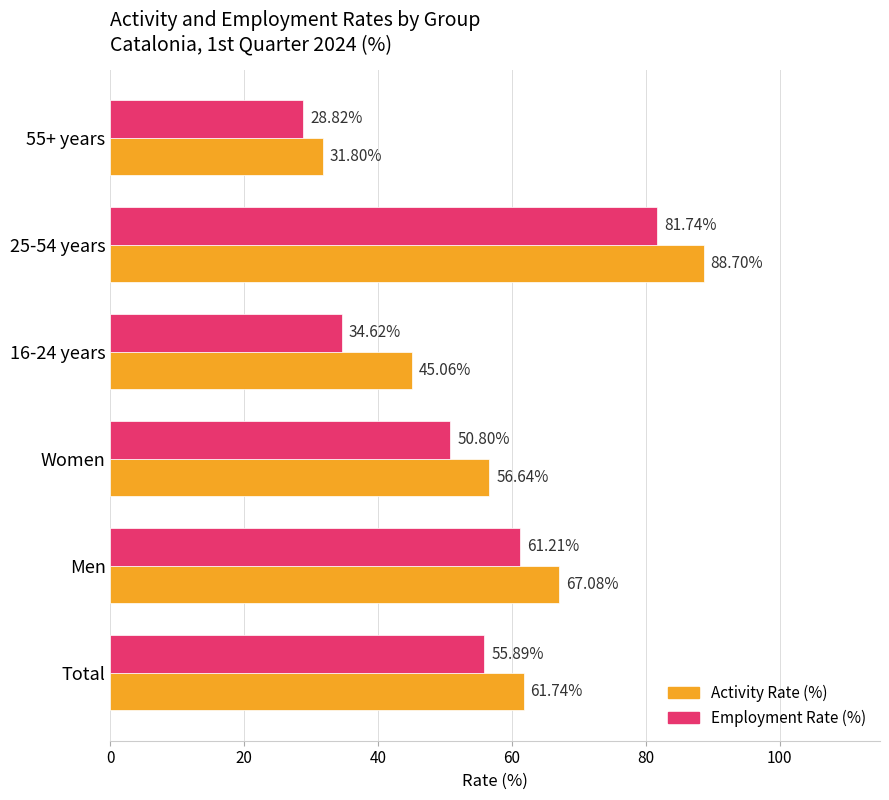

What is the minimum value shown in the chart?

28.8